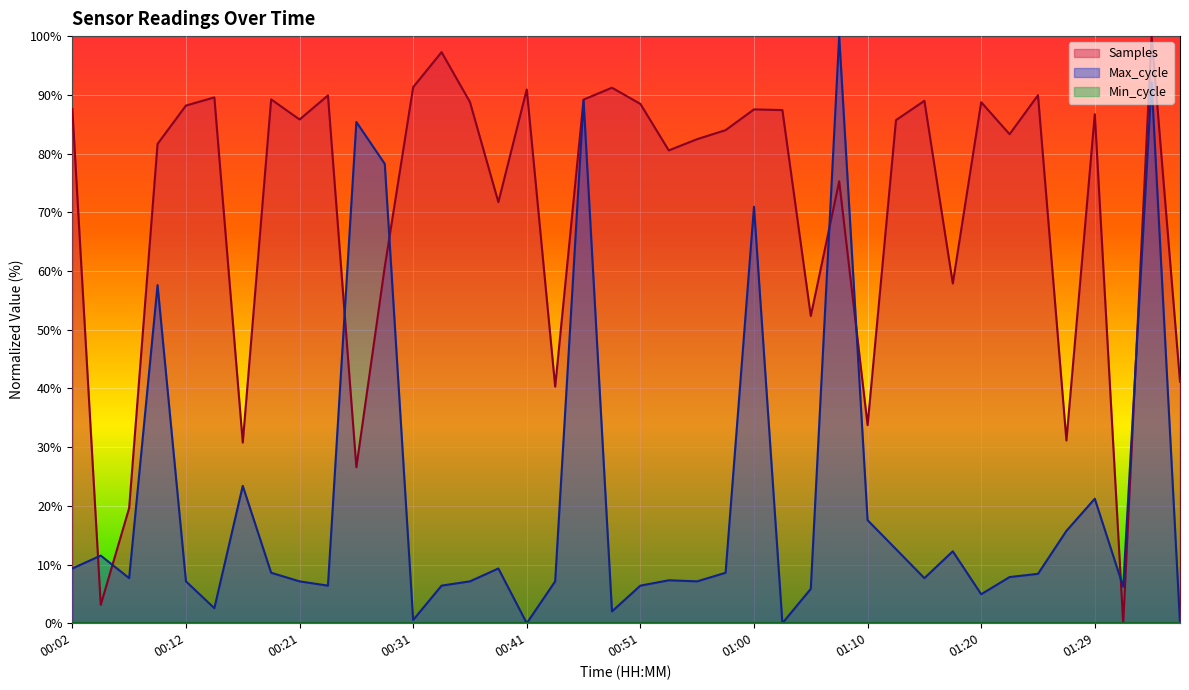

True or false: Max_cycle and Samples cross at least once.

True